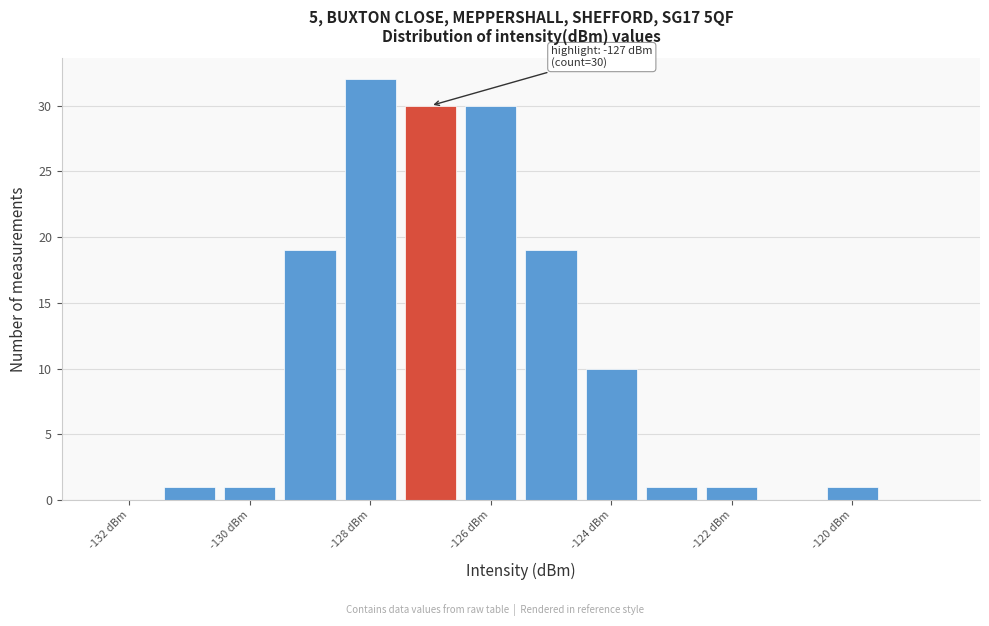

Which range on the x-axis has the tallest bar?

-128.5 to -127.5